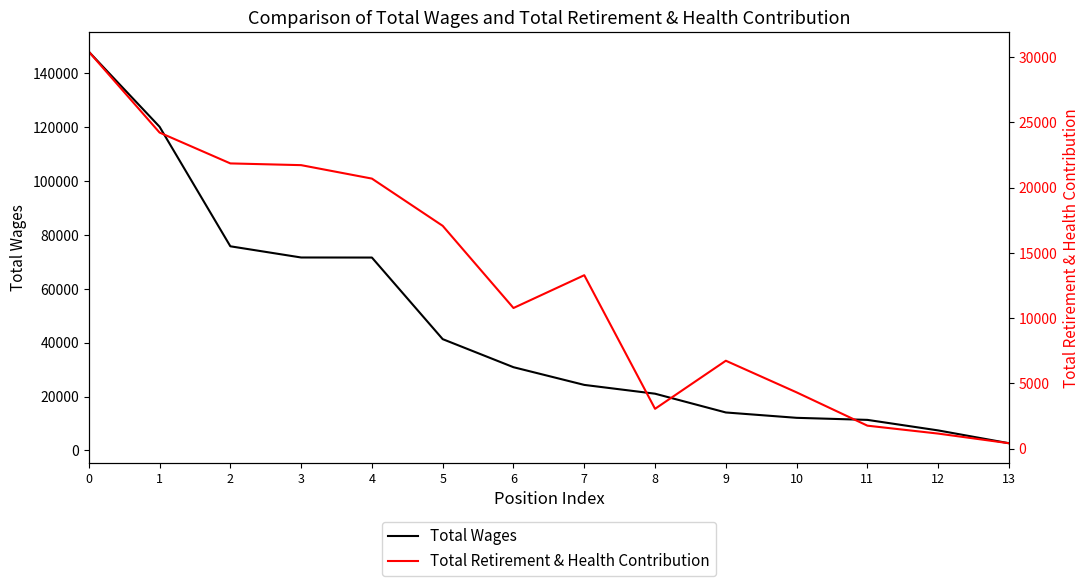

Which series changed the most between 0 and 2?

Total Wages